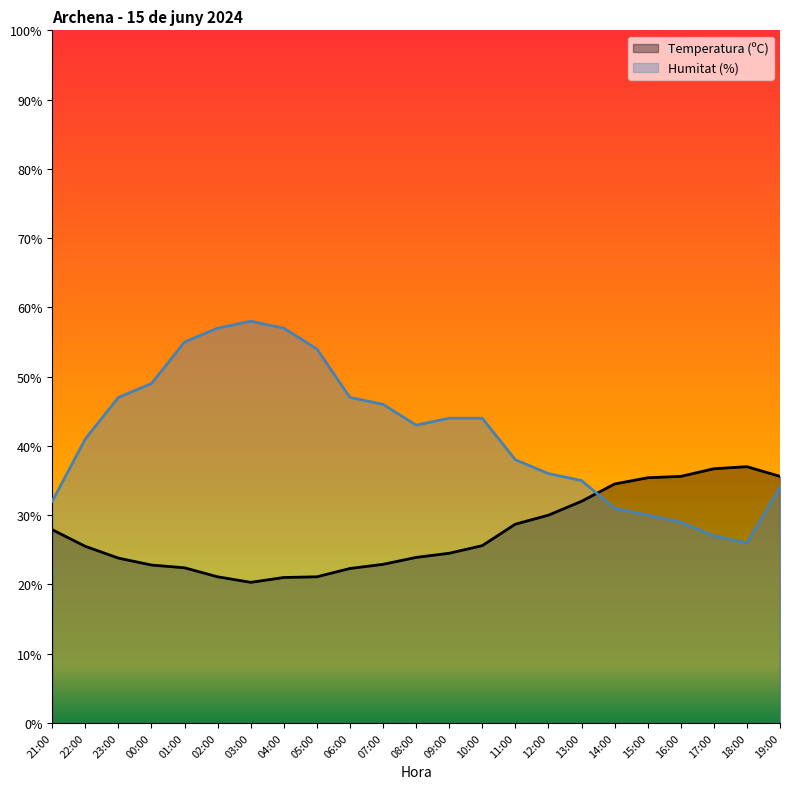

Where is the first local minimum for Humitat (%)?

08:00